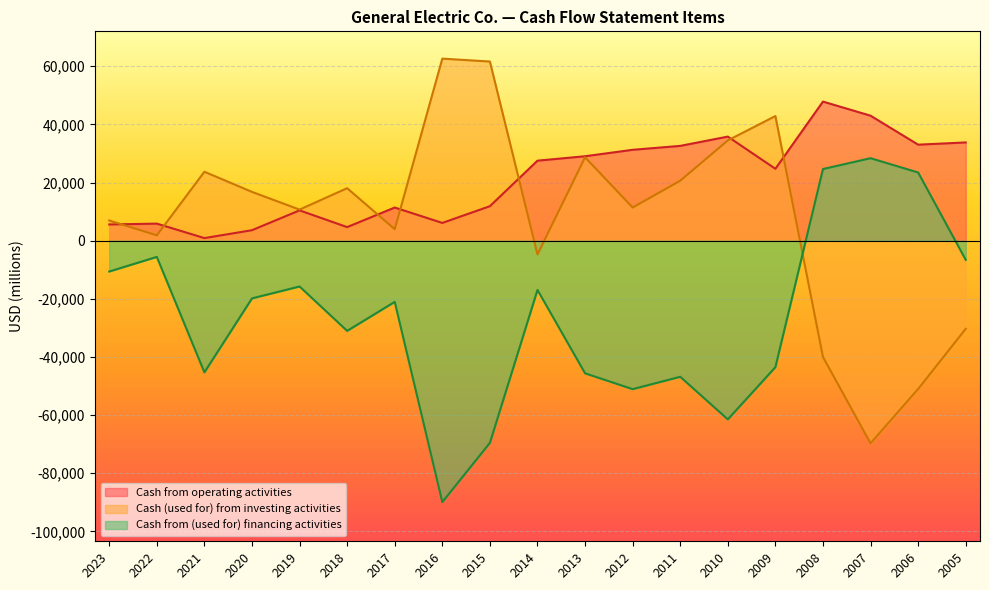

Does the chart display data point markers on the line(s)?

No